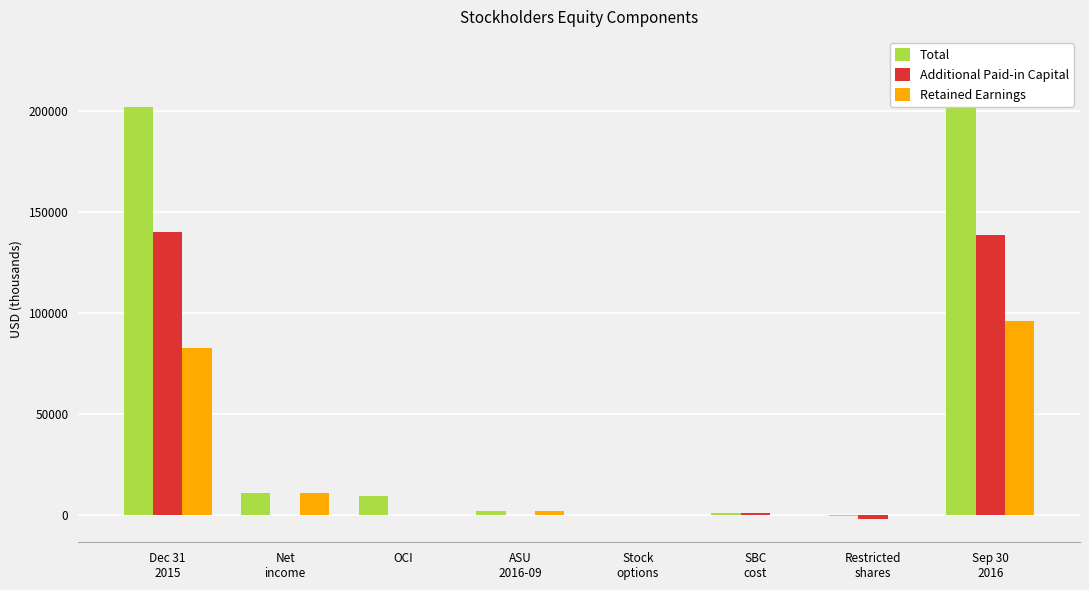

Reading left to right, list all the values displayed in this chart.

Total: Dec 31
2015=202160	Net
income=10853	OCI=9575	ASU
2016-09=2247	Stock
options=32	SBC
cost=914	Restricted
shares=-381	Sep 30
2016=225400
Additional Paid-in Capital: Dec 31
2015=139968	Net
income=0	OCI=0	ASU
2016-09=0	Stock
options=-27	SBC
cost=914	Restricted
shares=-2032	Sep 30
2016=138823
Retained Earnings: Dec 31
2015=82950	Net
income=10853	OCI=0	ASU
2016-09=2247	Stock
options=0	SBC
cost=0	Restricted
shares=0	Sep 30
2016=96050